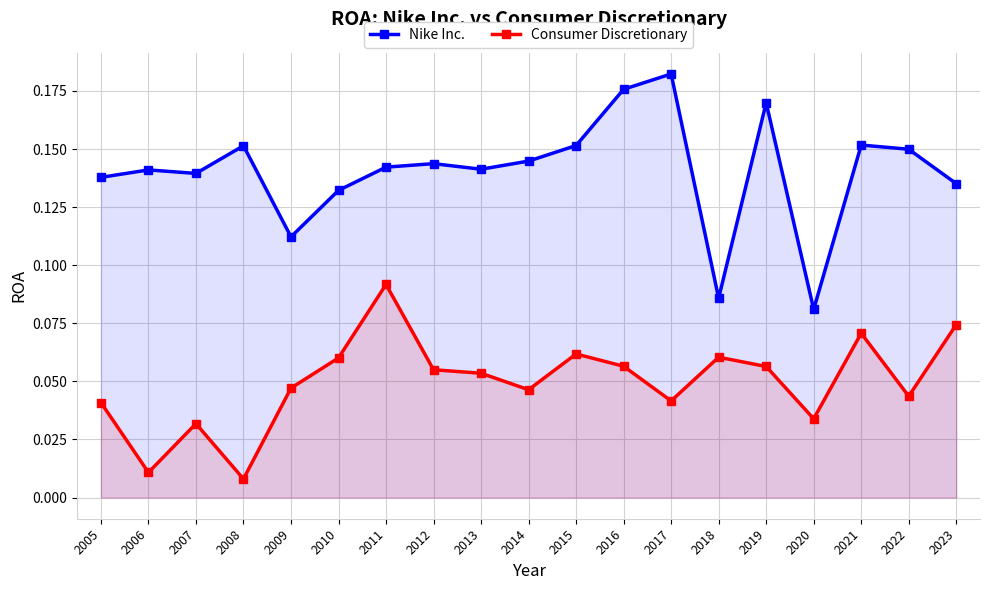

Which category has the lowest value in the Consumer Discretionary series?

2008